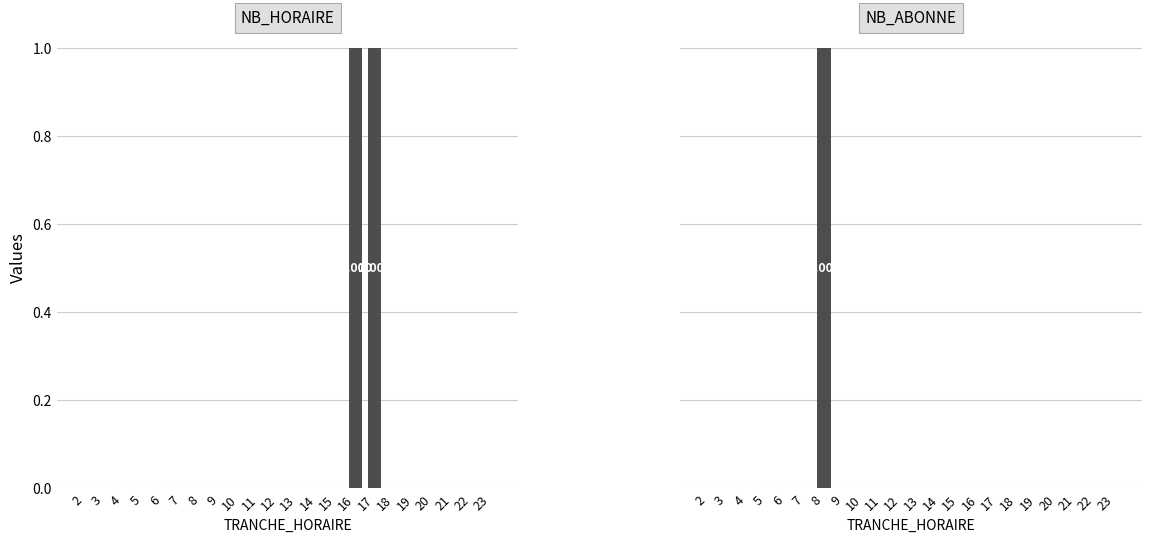

What is the difference between the maximum and second lowest values in the NB_HORAIRE series?

1